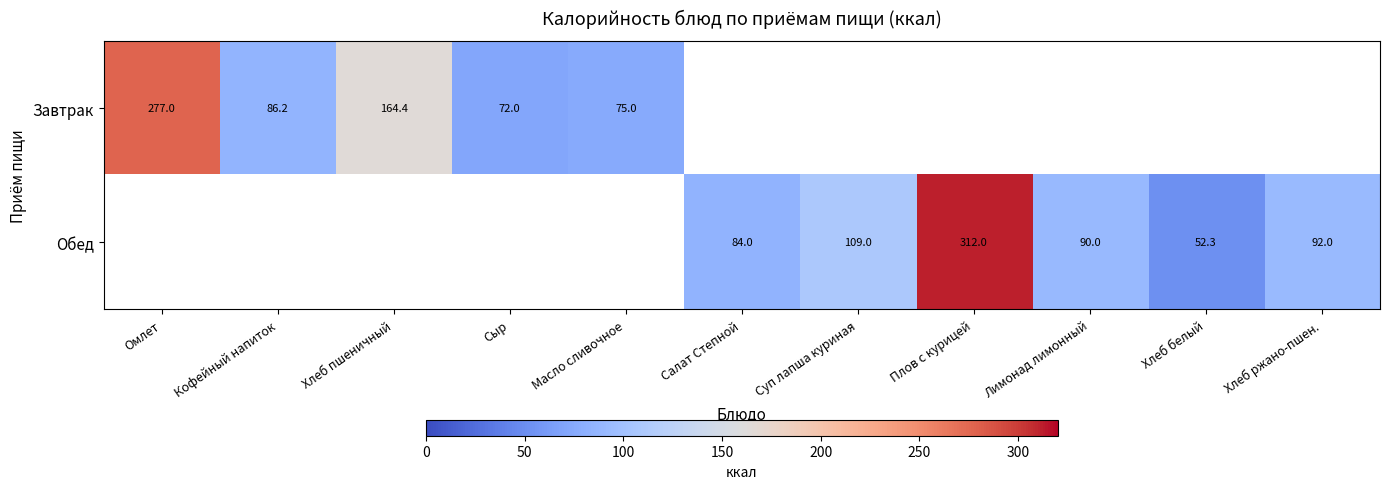

True or false: Завтрак has a value of 277.0 at Омлет.

True